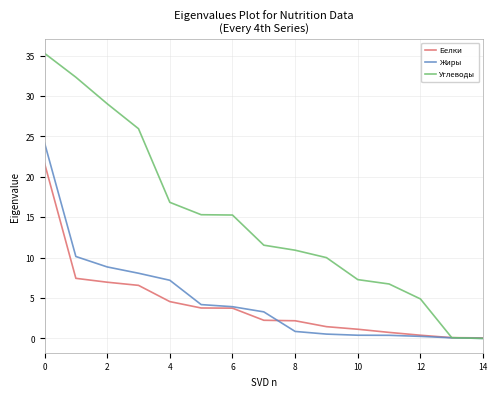

Which series has the largest range (max minus min)?

Углеводы